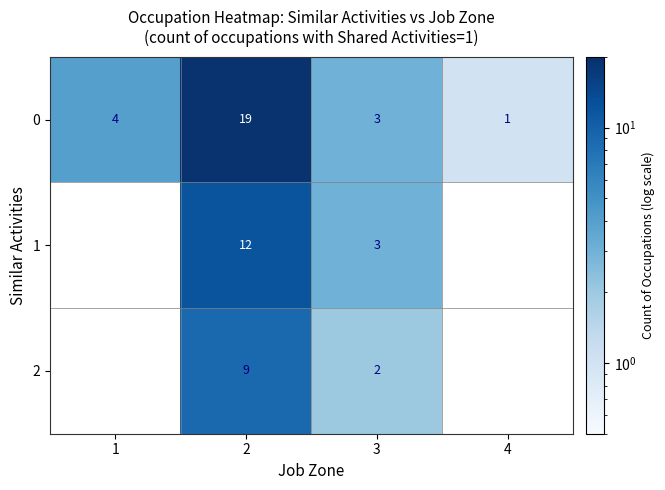

Is the value of 2 at 3 greater than the value of 0 at 1?

No